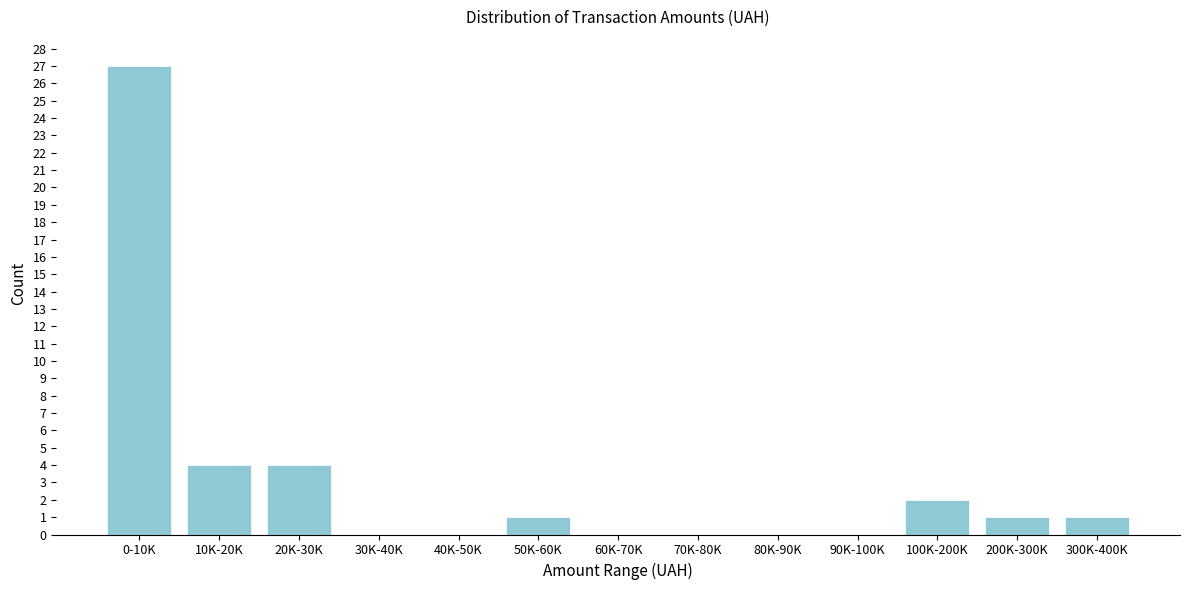

Reading right to left, transcribe all the data shown in this chart.

300K-400K=1	200K-300K=1	100K-200K=2	90K-100K=0	80K-90K=0	70K-80K=0	60K-70K=0	50K-60K=1	40K-50K=0	30K-40K=0	20K-30K=4	10K-20K=4	0-10K=27